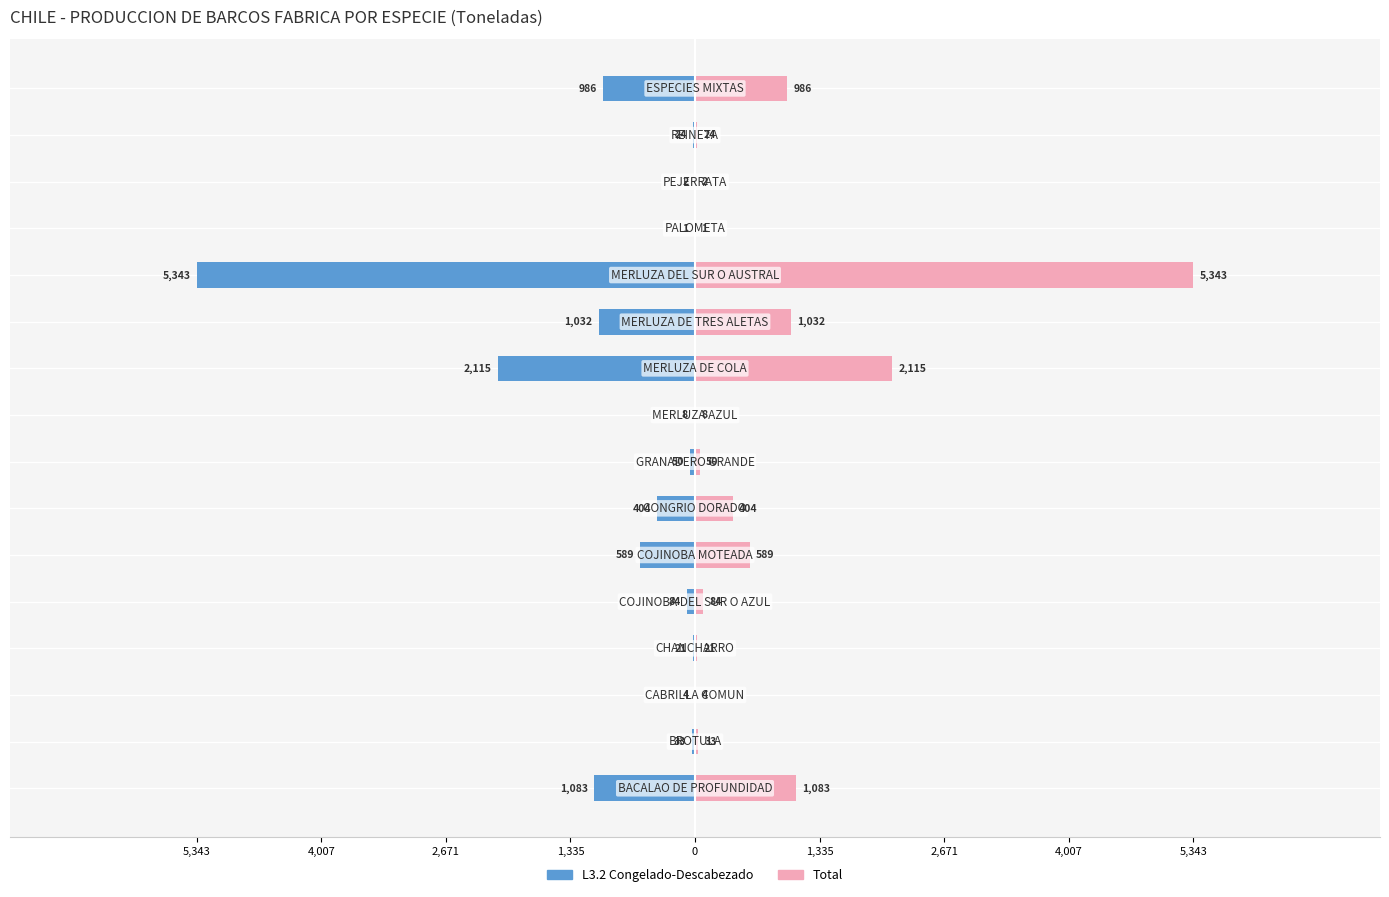

At 5,343, list the series in order from smallest to largest.

L3.2 Congelado-Descabezado, Total